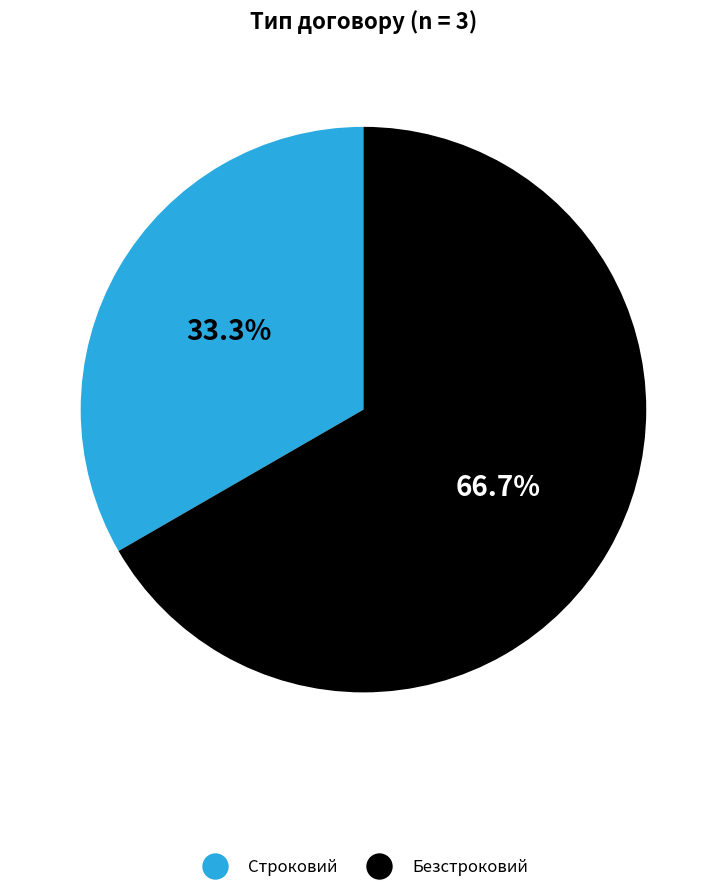

Count the number of slices in the pie.

2